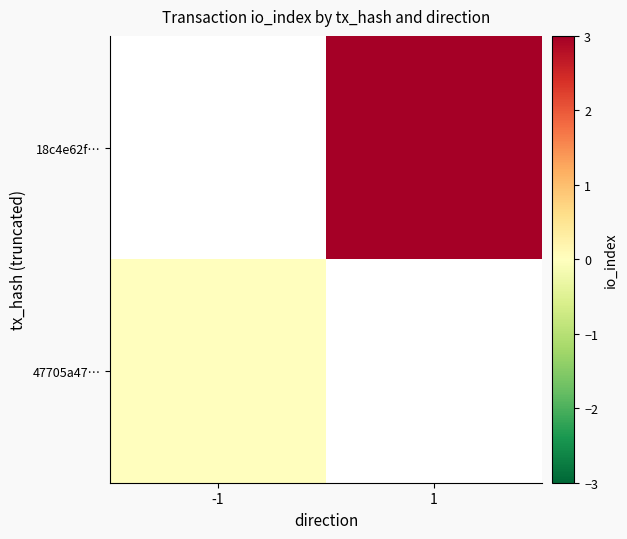

Which category has the lowest value in the 47705a47… series?

-1